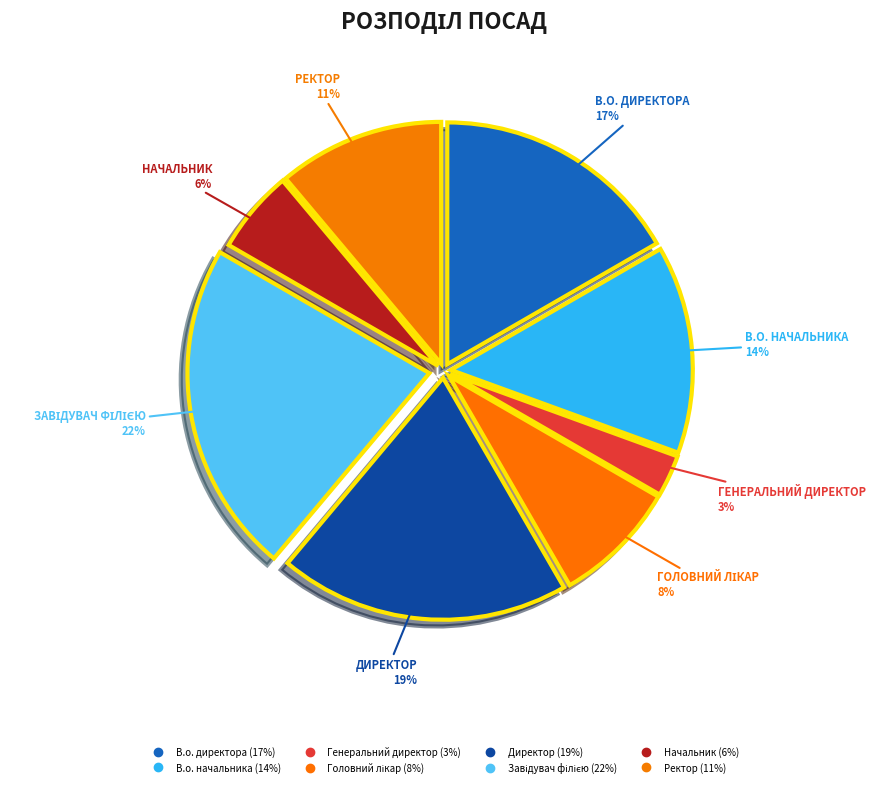

To the nearest percent, what is the average slice percentage?

12%